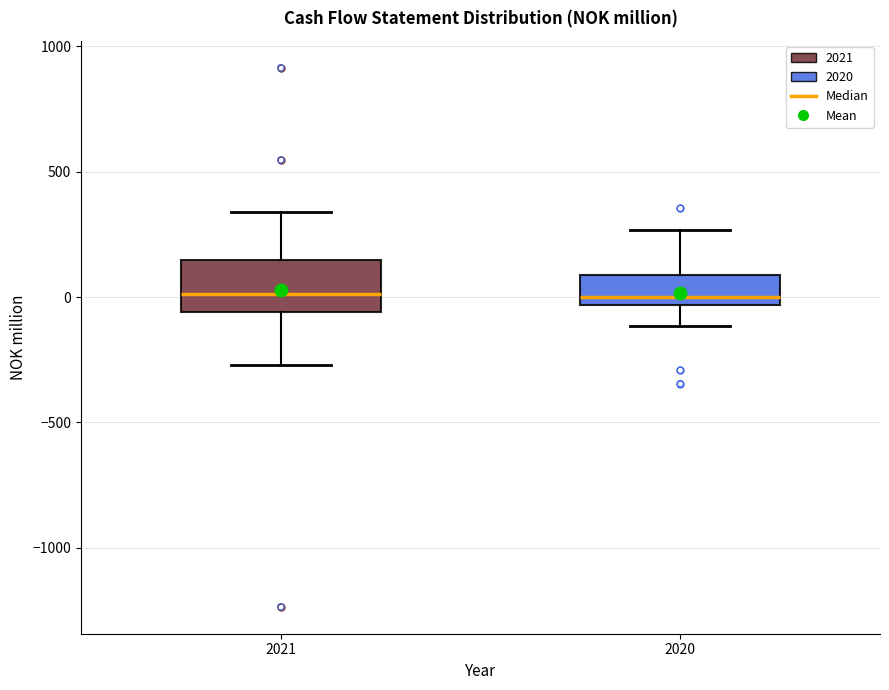

Reading left to right, read every box against the y-axis: the position of its median line, the range the box covers, and the ends of its whiskers. The values are not printed on the chart, so give them approximately, as read against the axis.

2021: median 0, box -50 to 150, whiskers -250 to 350
2020: median 0, box -50 to 100, whiskers -100 to 250